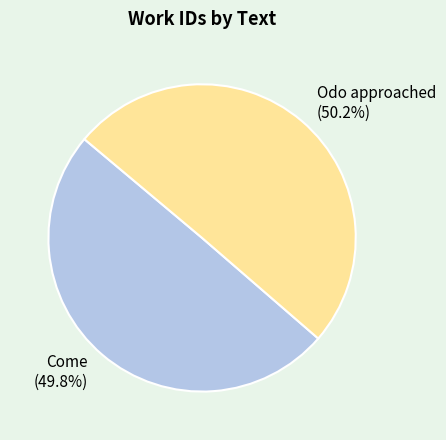

Approximately how many times larger is the value at Come compared to Odo approached?

1.0